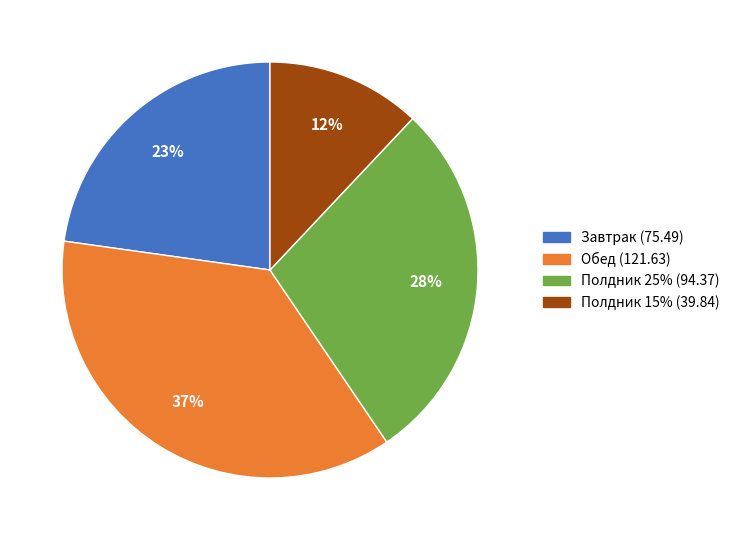

Is the sum of Полдник 15% (39.84) and Обед (121.63) greater than half?

No